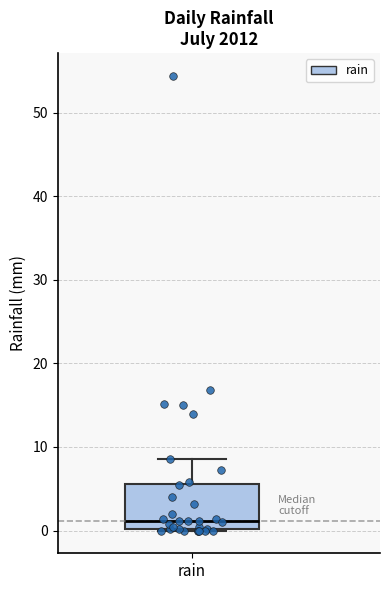

Where does the upper whisker of the box for rain end on the y-axis? The values are not printed on the chart, so give them approximately, as read against the axis.

9